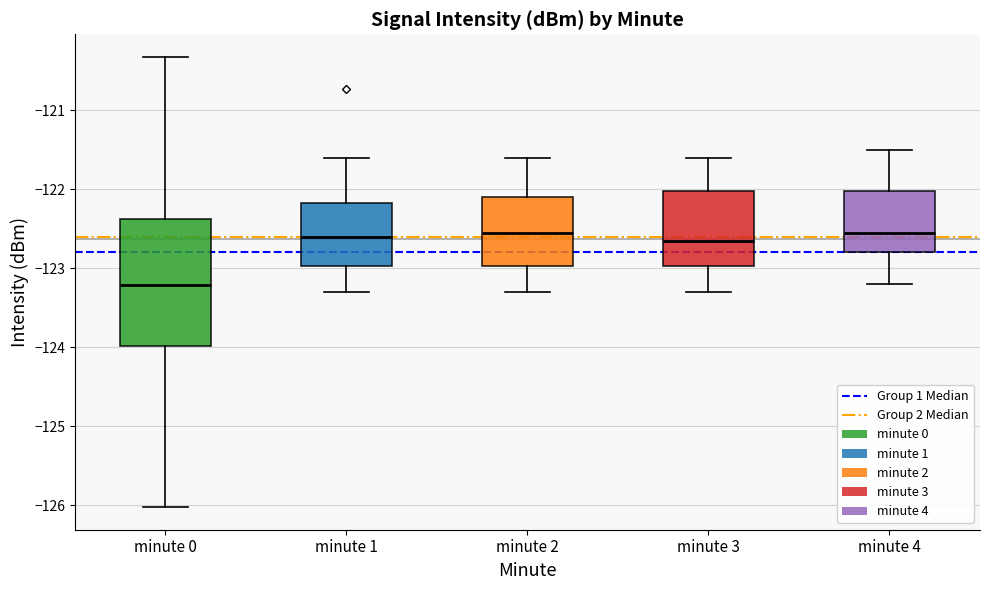

Comparing the boxes themselves (not the whiskers), which one is the tallest?

minute 0